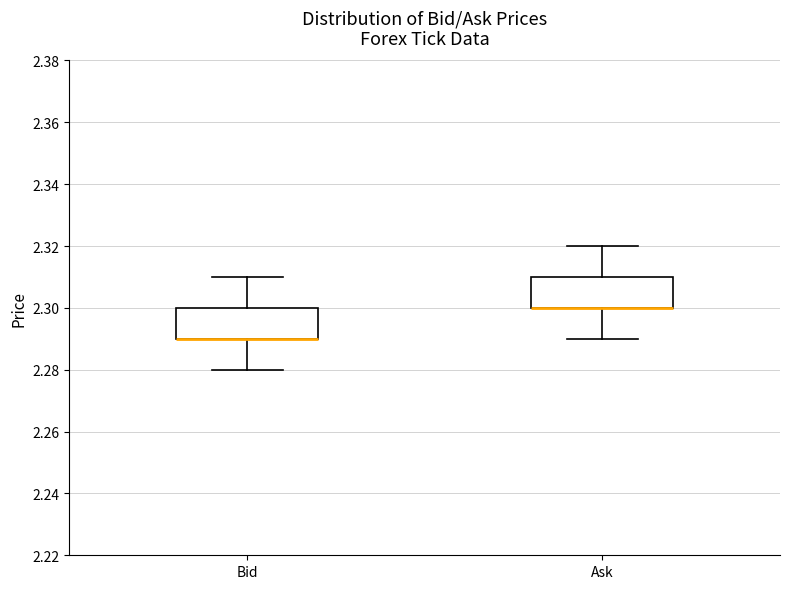

Reading left to right, read every box against the y-axis: the position of its median line, the range the box covers, and the ends of its whiskers. The values are not printed on the chart, so give them approximately, as read against the axis.

Bid: median 2.29 (drawn on the box's lower edge), box 2.29 to 2.30, whiskers 2.28 to 2.31
Ask: median 2.30 (drawn on the box's lower edge), box 2.30 to 2.31, whiskers 2.29 to 2.32